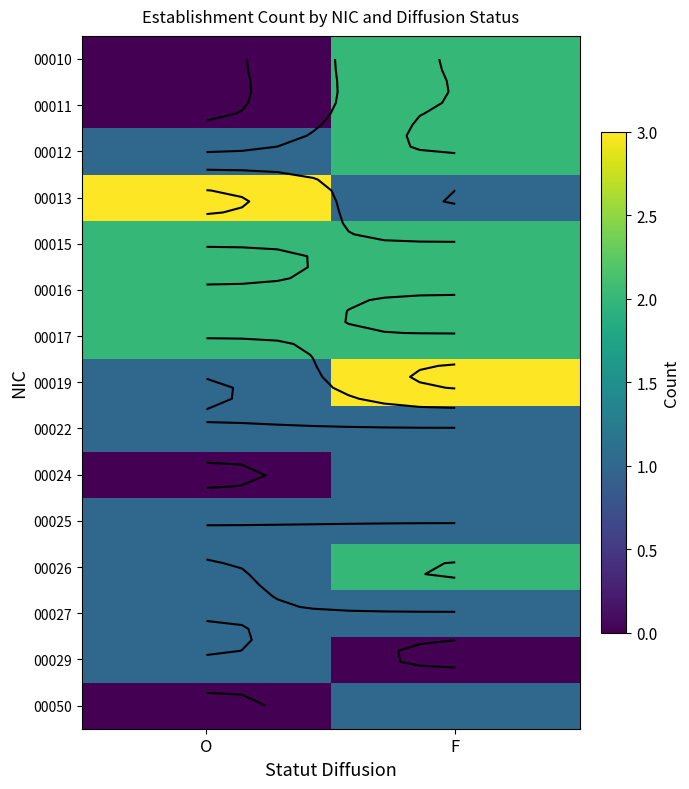

What is the lowest value of the 00012 series?

1